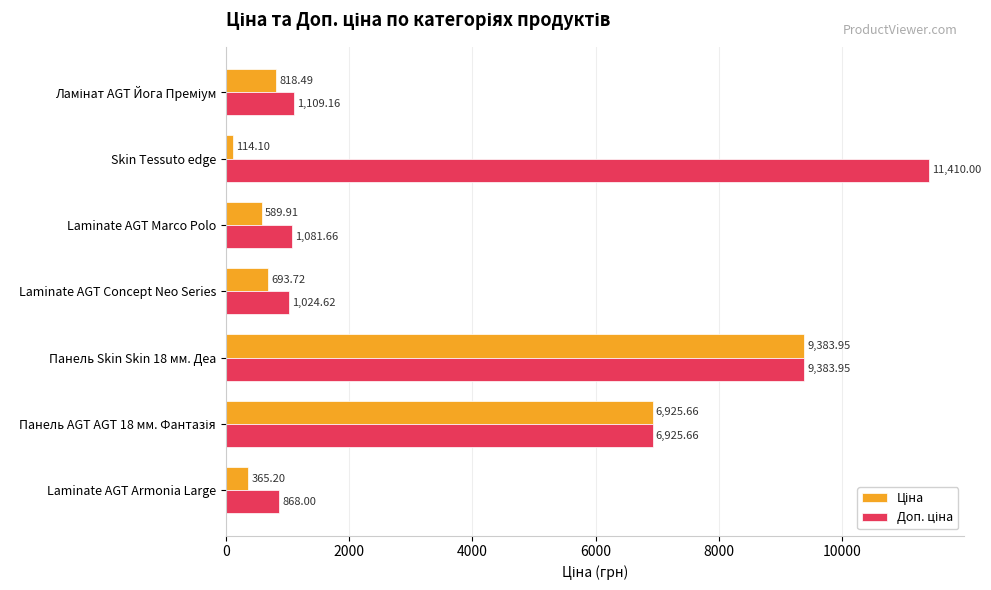

What is the total value across all series at Skin Tessuto edge?

11524.1